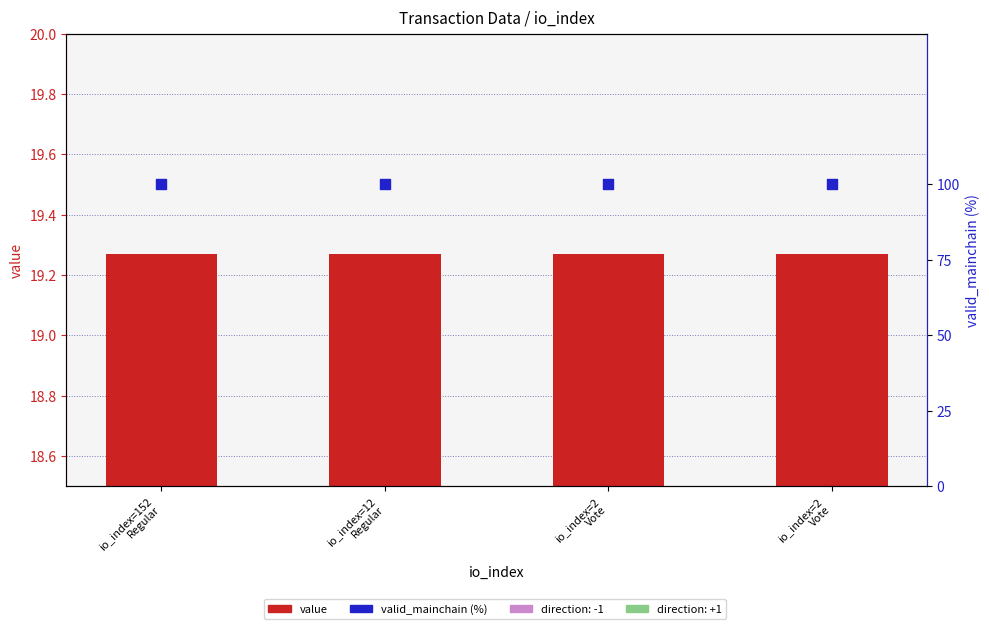

At how many categories does at least one series exceed 84?

4